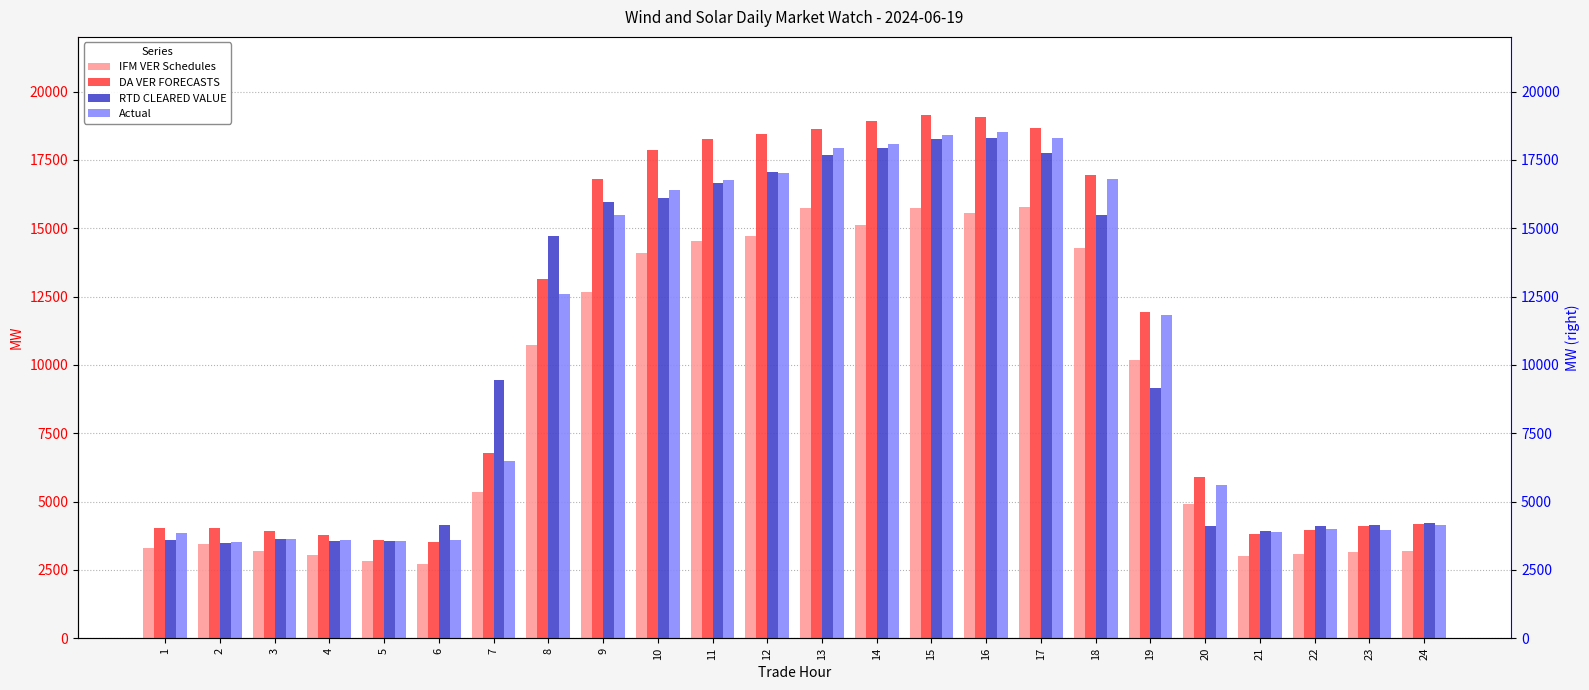

True or false: RTD CLEARED VALUE has a value of 3606.9 at 1.

True